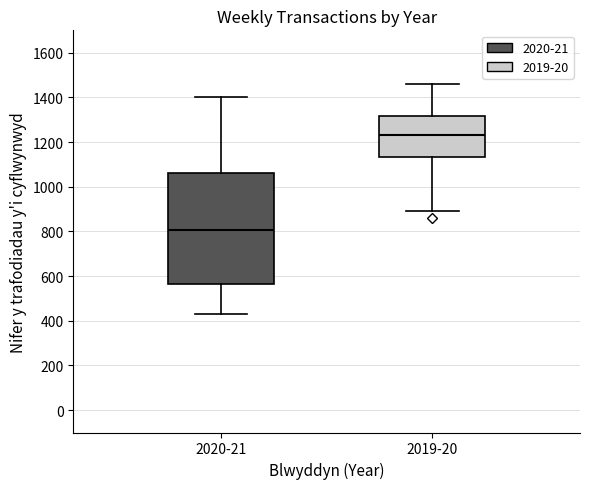

Which box's median line is the highest?

2019-20